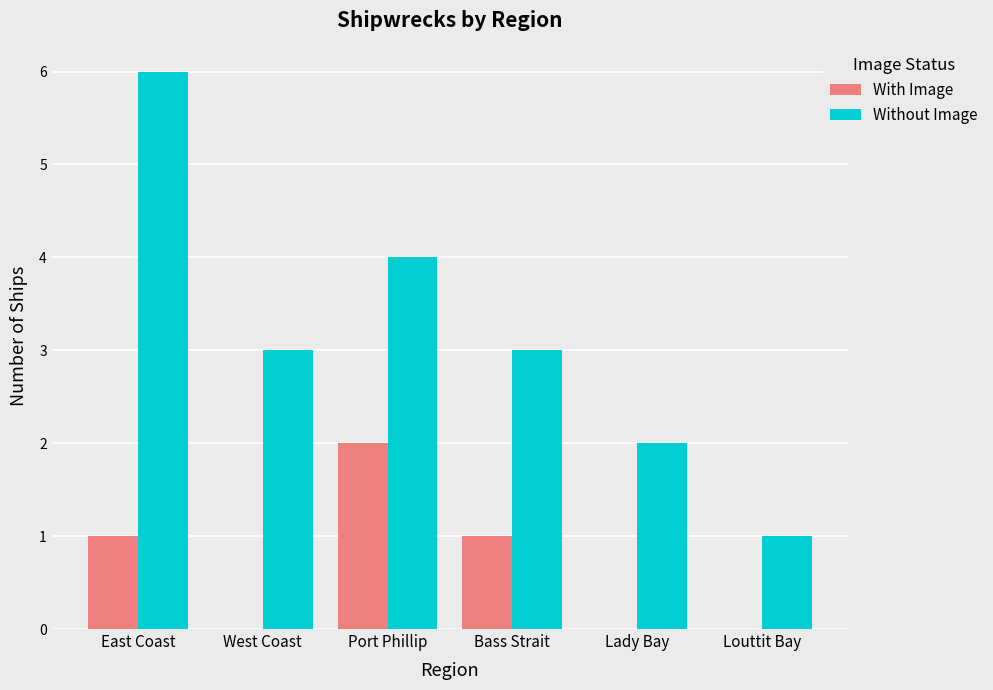

Read the Without Image value at Port Phillip.

4